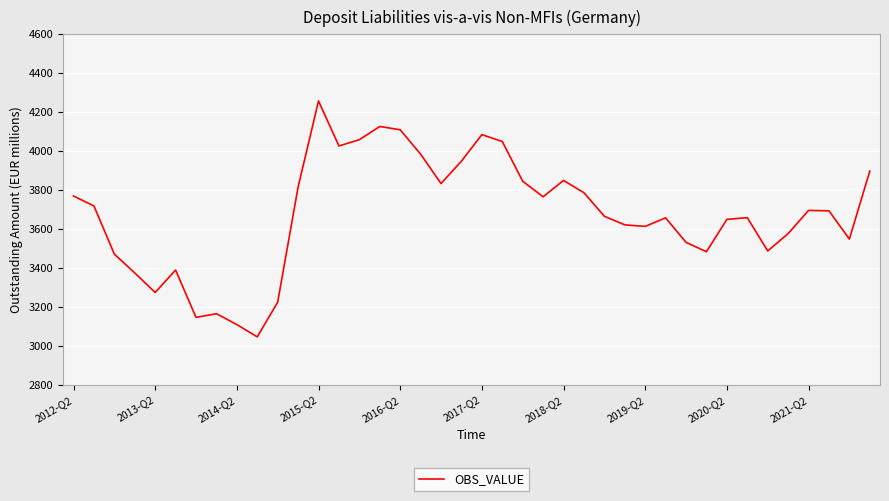

What is the maximum value shown in the chart?

4256